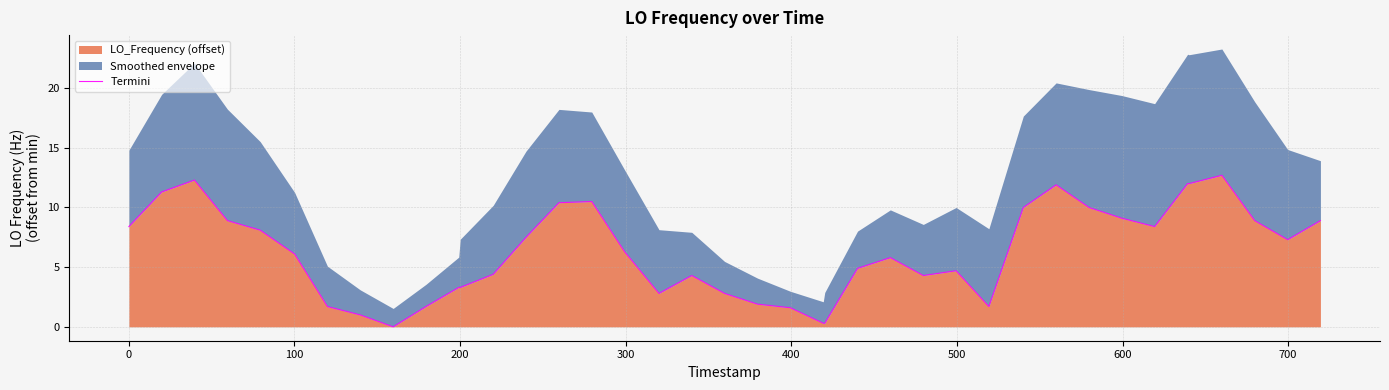

What is the maximum value for LO_Frequency (offset)?

12.7